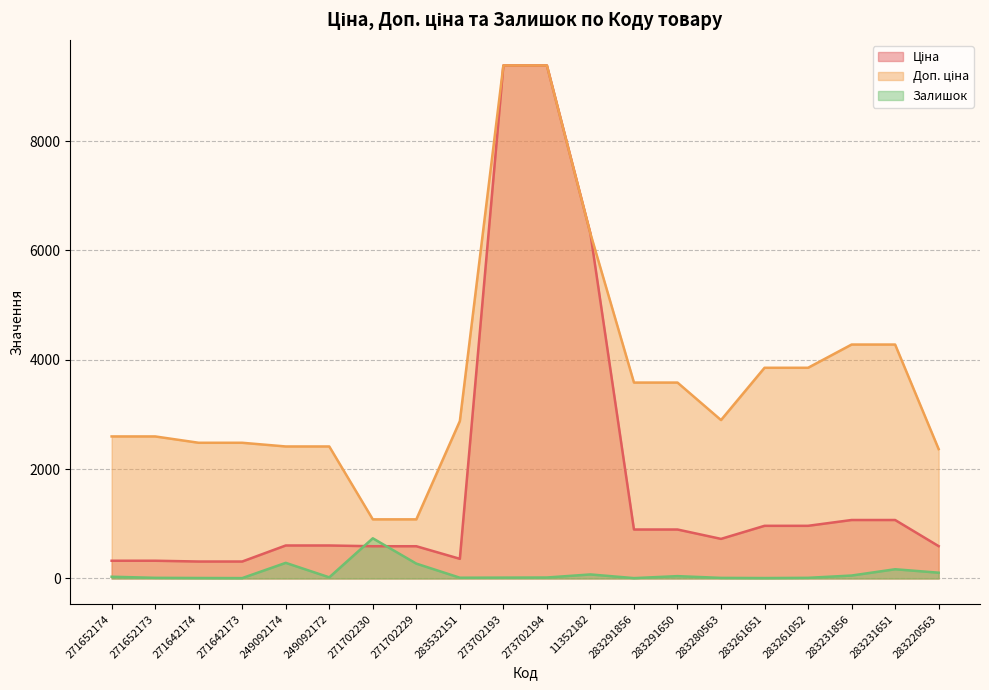

What is the difference between the Доп. ціна values at 273702193 and 283261052?

5529.9